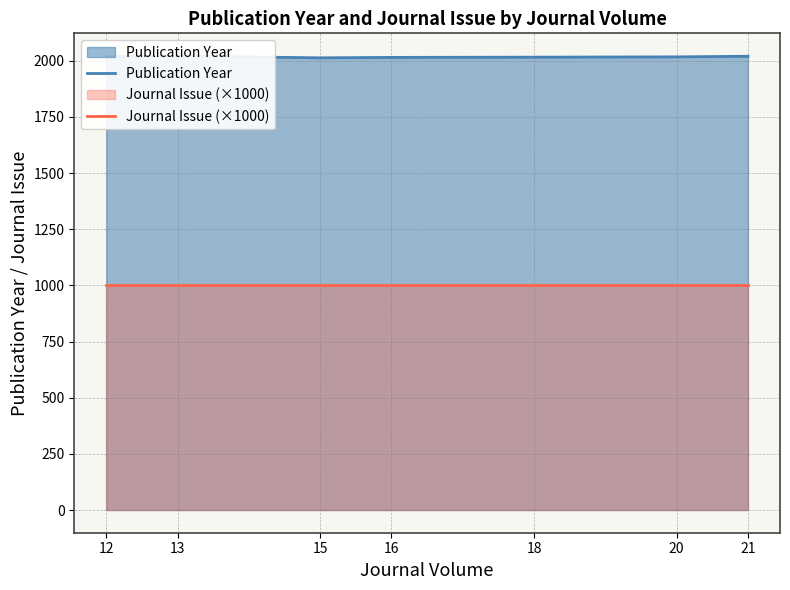

Rank the series at 12 from highest to lowest value.

Publication Year, Journal Issue (×1000)